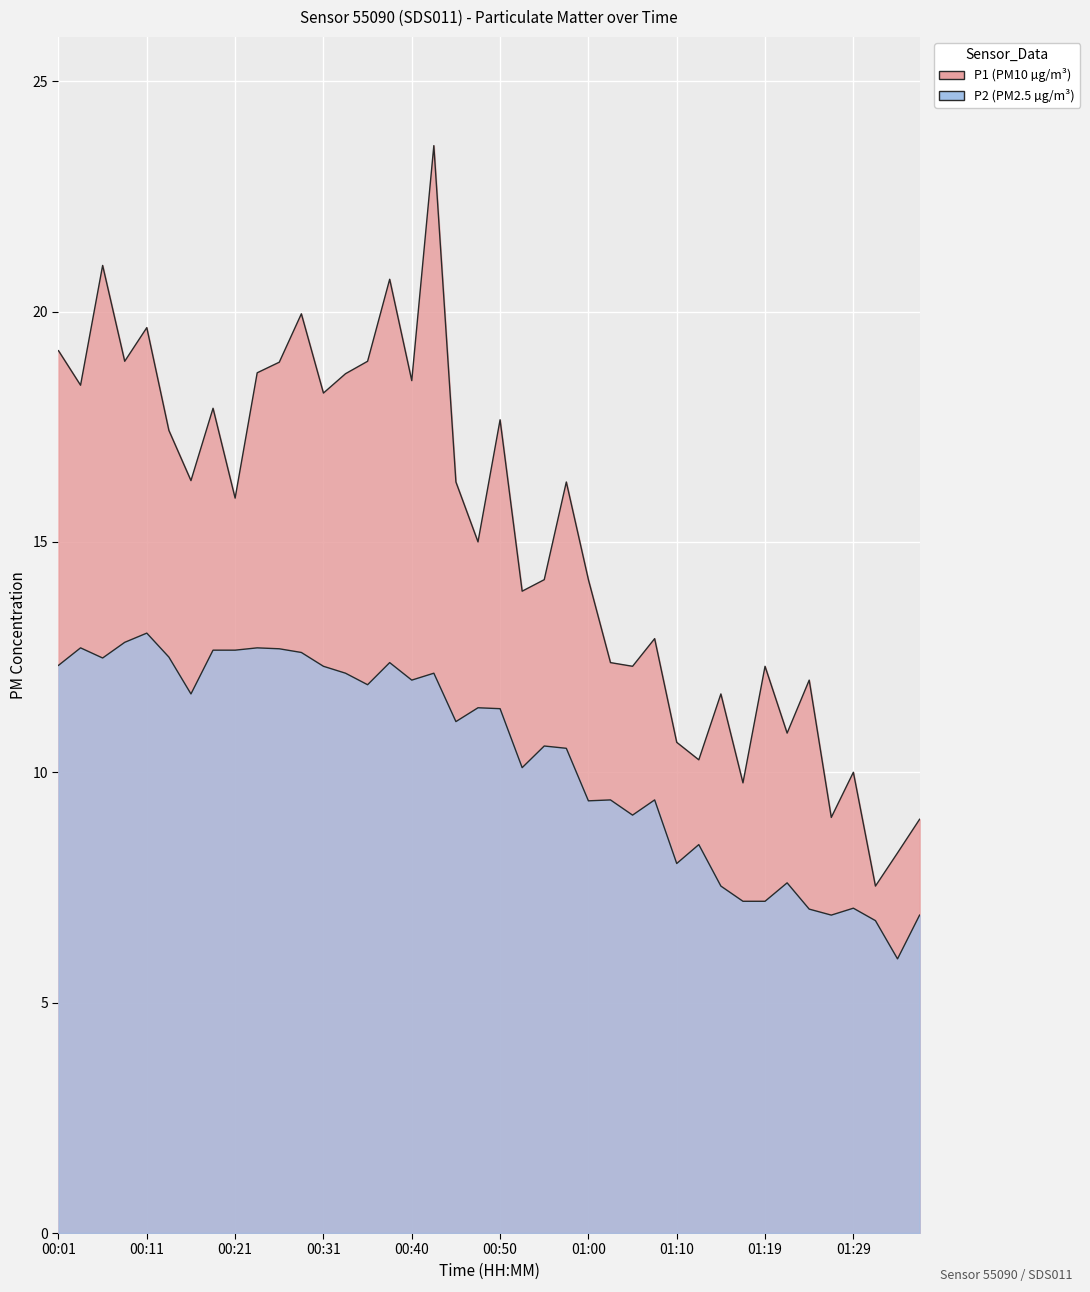

How many data points in P2 are above 11?

21